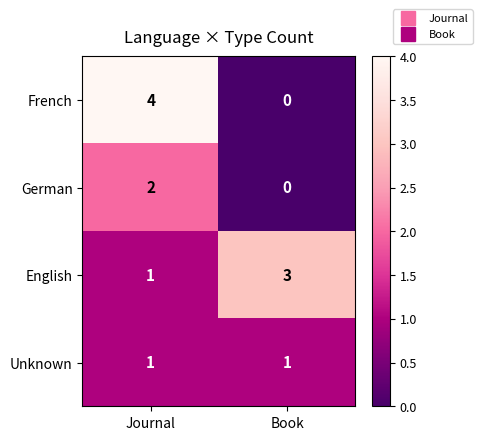

List the series in order of their peak value, lowest first.

Unknown, German, English, French